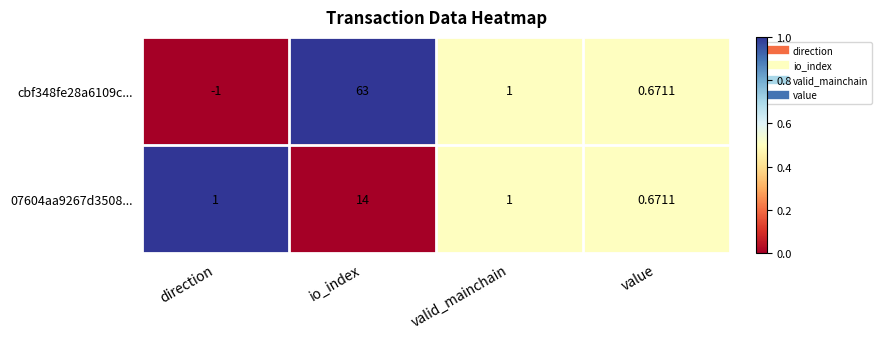

At which label is cbf348fe28a6109c... closest to 31?

valid_mainchain